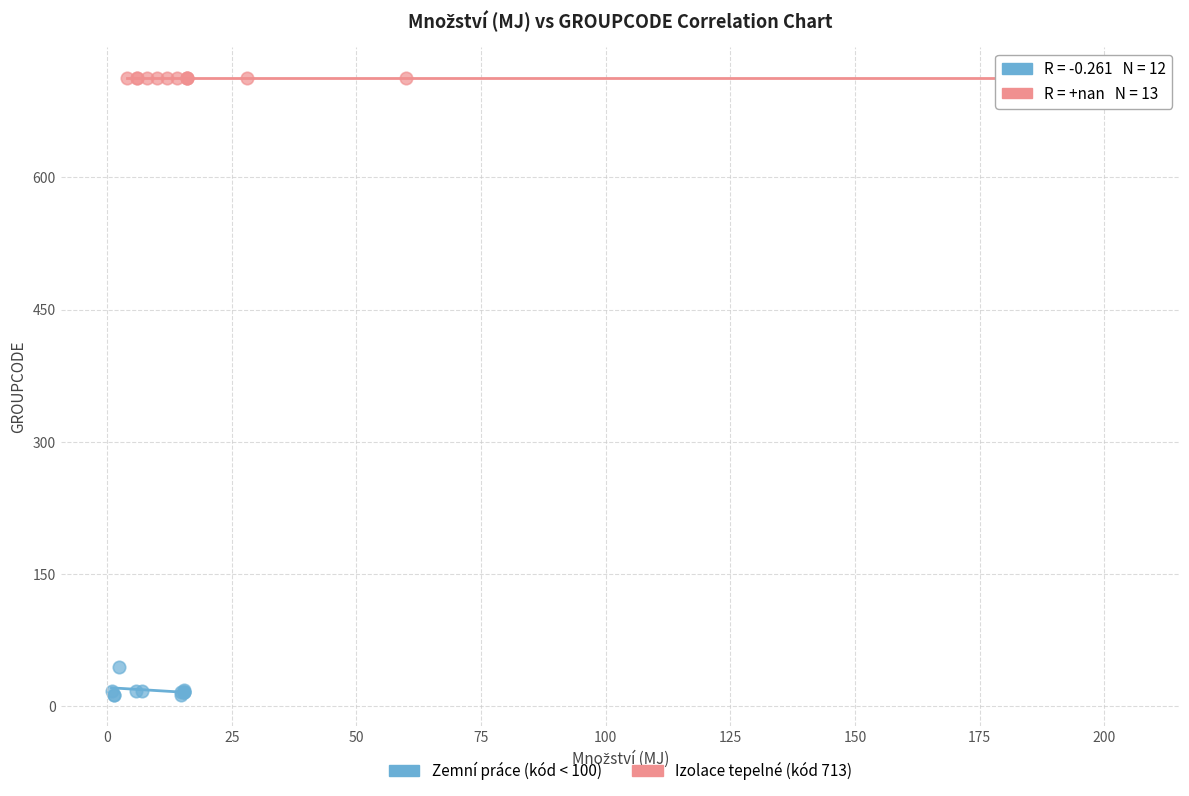

What are all the series names shown in the legend?

Zemní práce (kód < 100), Izolace tepelné (kód 713)